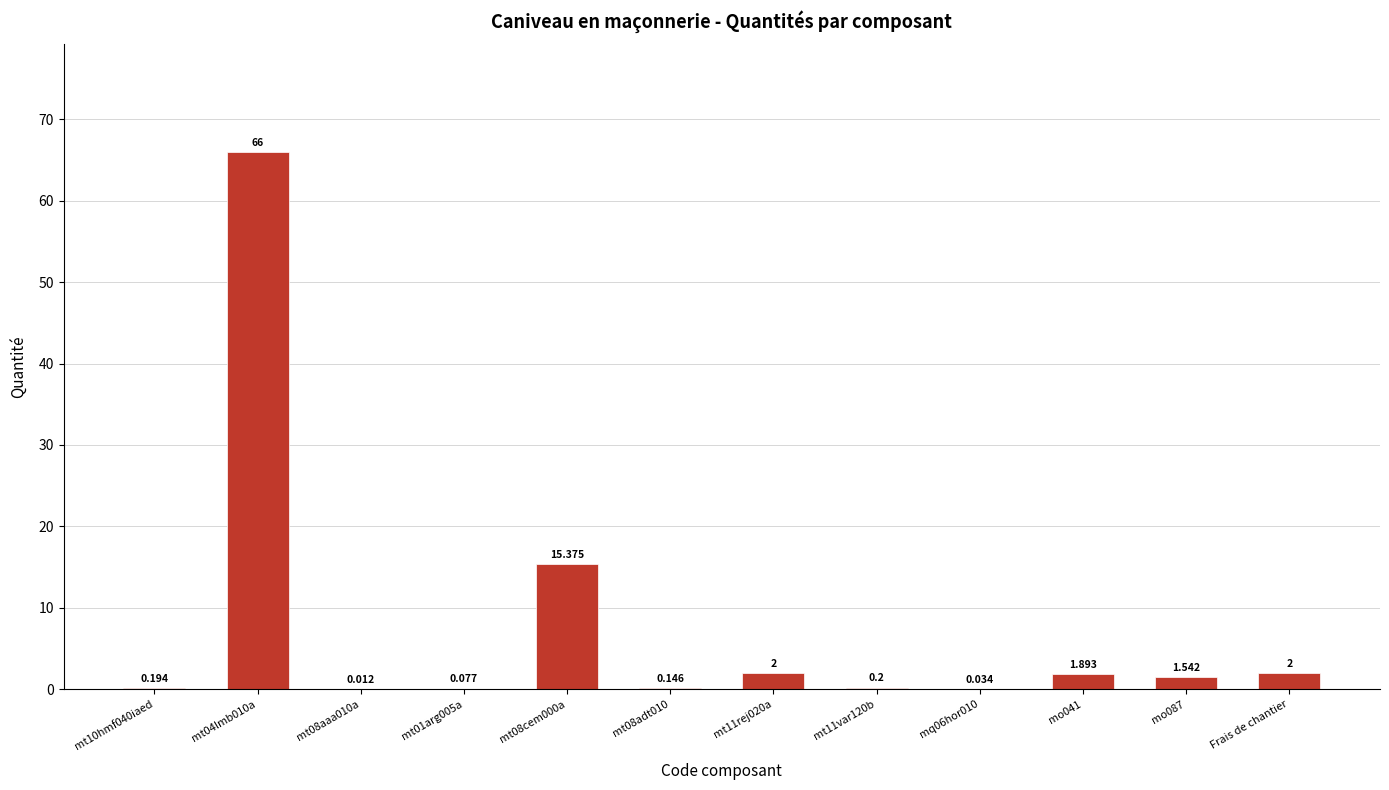

Rank the categories by value from lowest to highest.

mt08aaa010a, mq06hor010, mt01arg005a, mt08adt010, mt10hmf040iaed, mt11var120b, mo087, mo041, mt11rej020a, Frais de chantier, mt08cem000a, mt04lmb010a